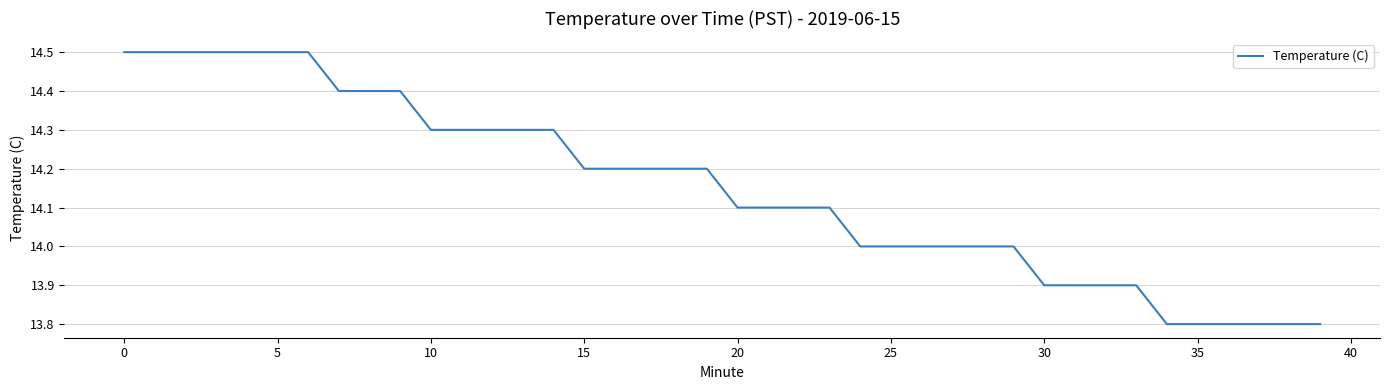

What is the difference between the maximum and minimum values?

0.7